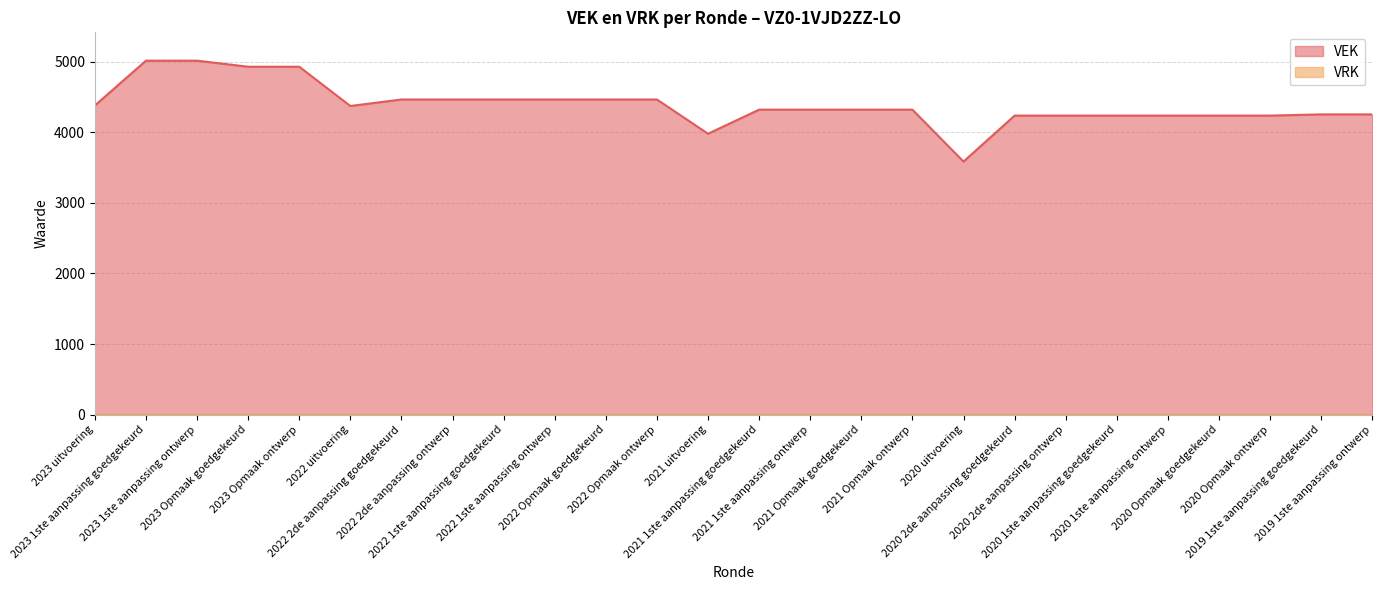

Reading right to left, list all the values displayed in this chart.

2019 1ste aanpassing ontwerp=4253	2019 1ste aanpassing goedgekeurd=4253	2020 Opmaak ontwerp=4236	2020 Opmaak goedgekeurd=4236	2020 1ste aanpassing ontwerp=4236	2020 1ste aanpassing goedgekeurd=4236	2020 2de aanpassing ontwerp=4236	2020 2de aanpassing goedgekeurd=4236	2020 uitvoering=3585	2021 Opmaak ontwerp=4320	2021 Opmaak goedgekeurd=4320	2021 1ste aanpassing ontwerp=4320	2021 1ste aanpassing goedgekeurd=4320	2021 uitvoering=3979	2022 Opmaak ontwerp=4464	2022 Opmaak goedgekeurd=4464	2022 1ste aanpassing ontwerp=4464	2022 1ste aanpassing goedgekeurd=4464	2022 2de aanpassing ontwerp=4464	2022 2de aanpassing goedgekeurd=4464	2022 uitvoering=4372	2023 Opmaak ontwerp=4928	2023 Opmaak goedgekeurd=4928	2023 1ste aanpassing ontwerp=5014	2023 1ste aanpassing goedgekeurd=5014	2023 uitvoering=4379